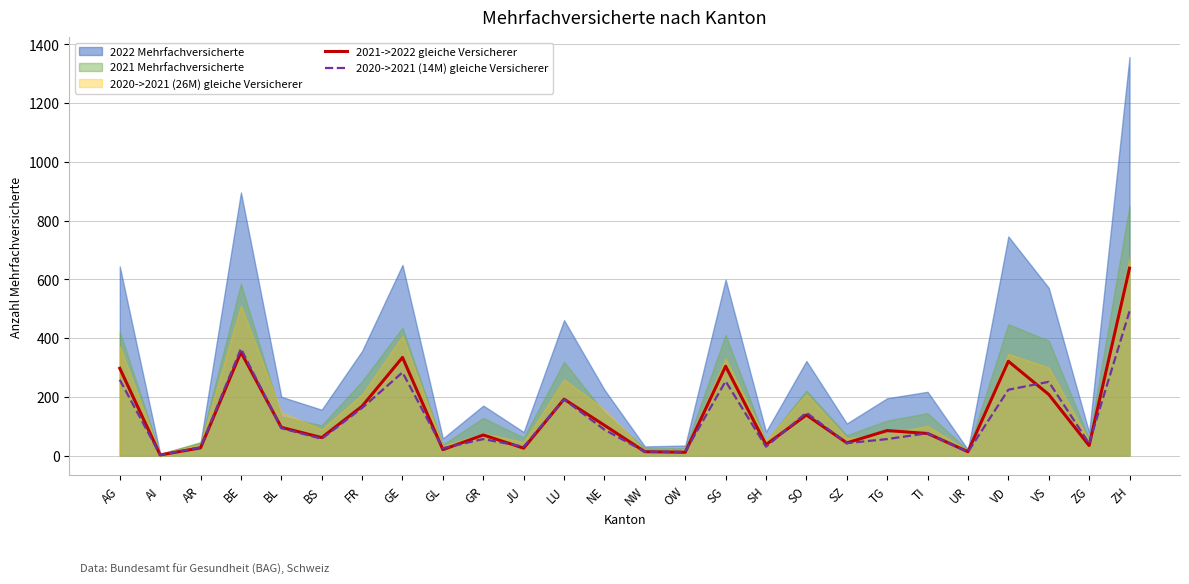

True or false: 2020->2021 (14M) gleiche Versicherer has a value of 336 at ZH.

False